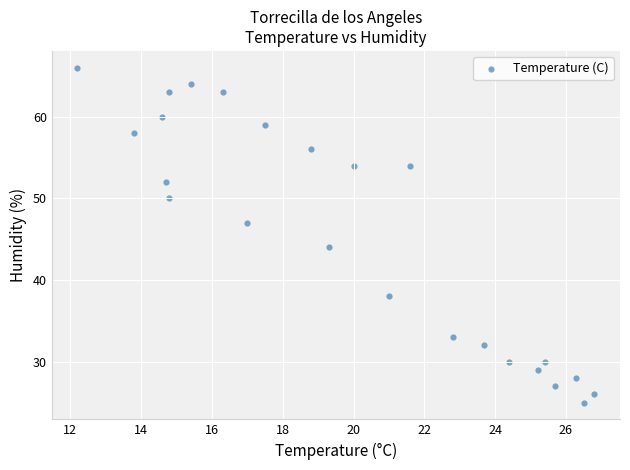

What is the range of Y values (max minus min)?

41